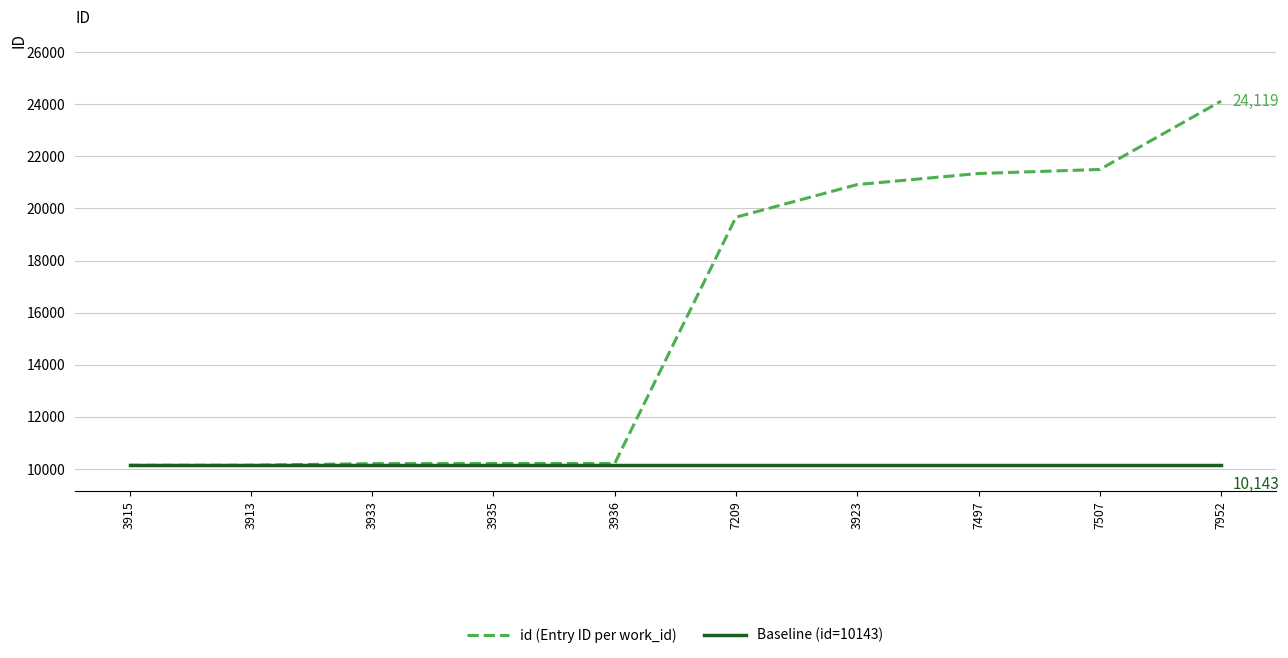

Is it true that Baseline (id=10143) equals 6768 at 7209?

False